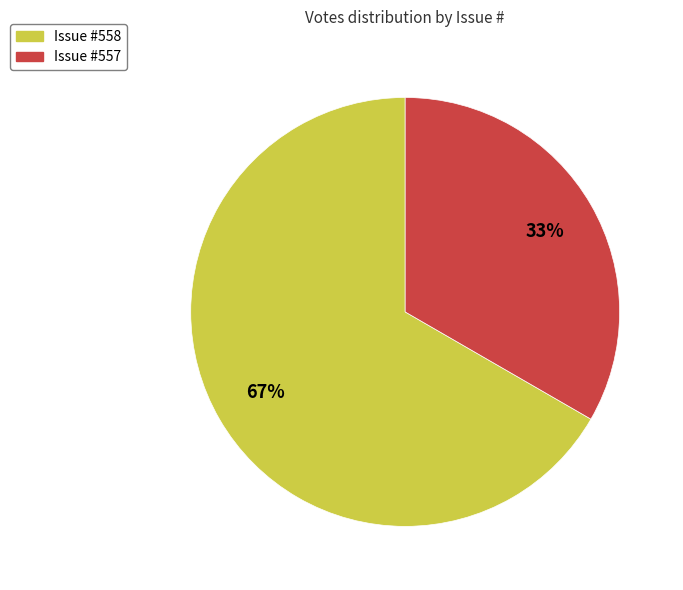

Which category has the biggest portion of the pie?

Issue #558